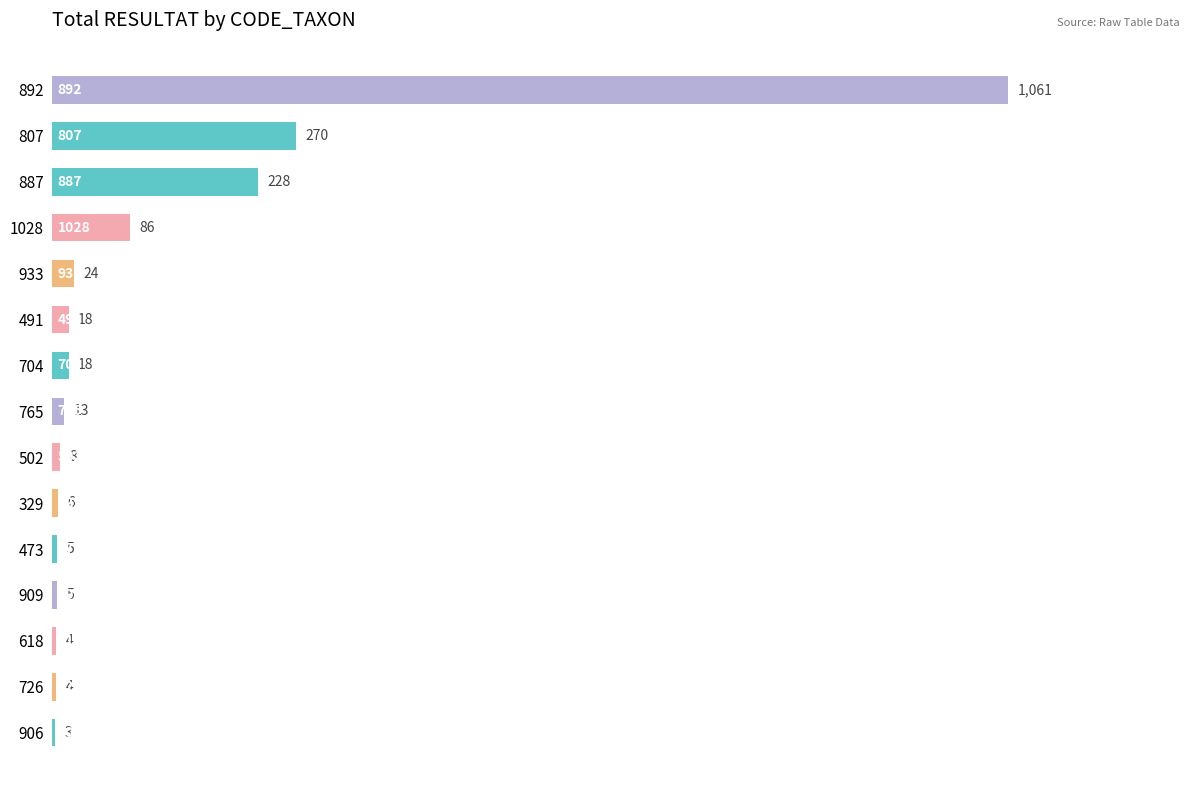

Which label corresponds to the largest value in the chart?

892